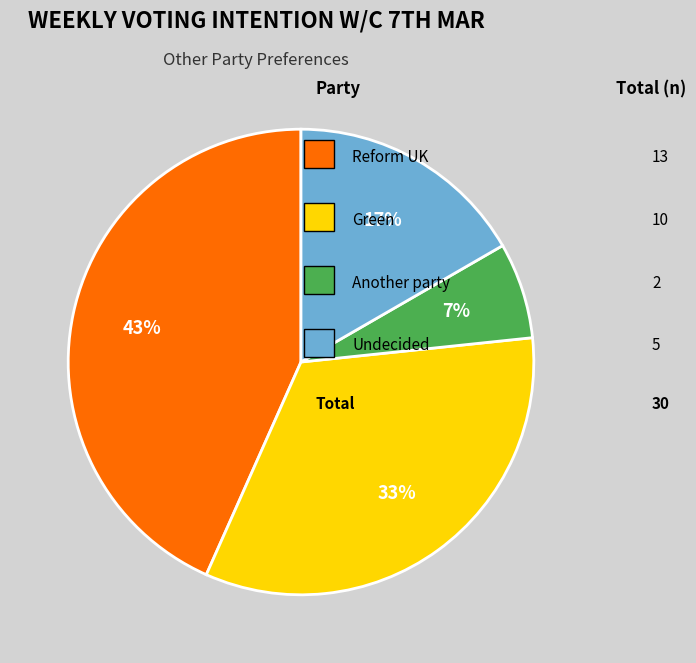

Does any single category account for the majority?

No